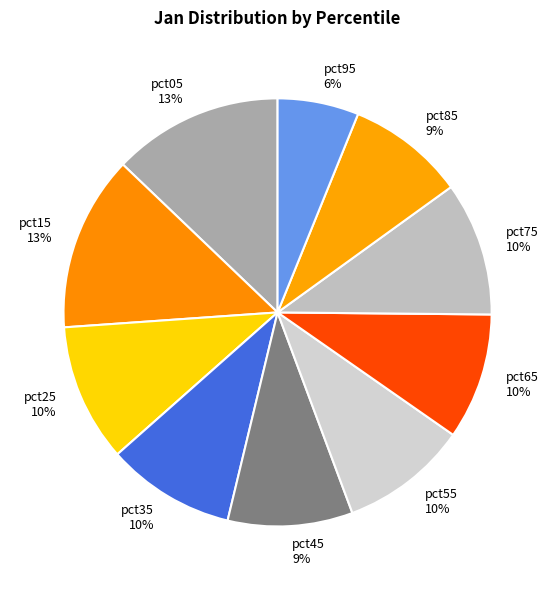

How many segments does this pie chart have?

10